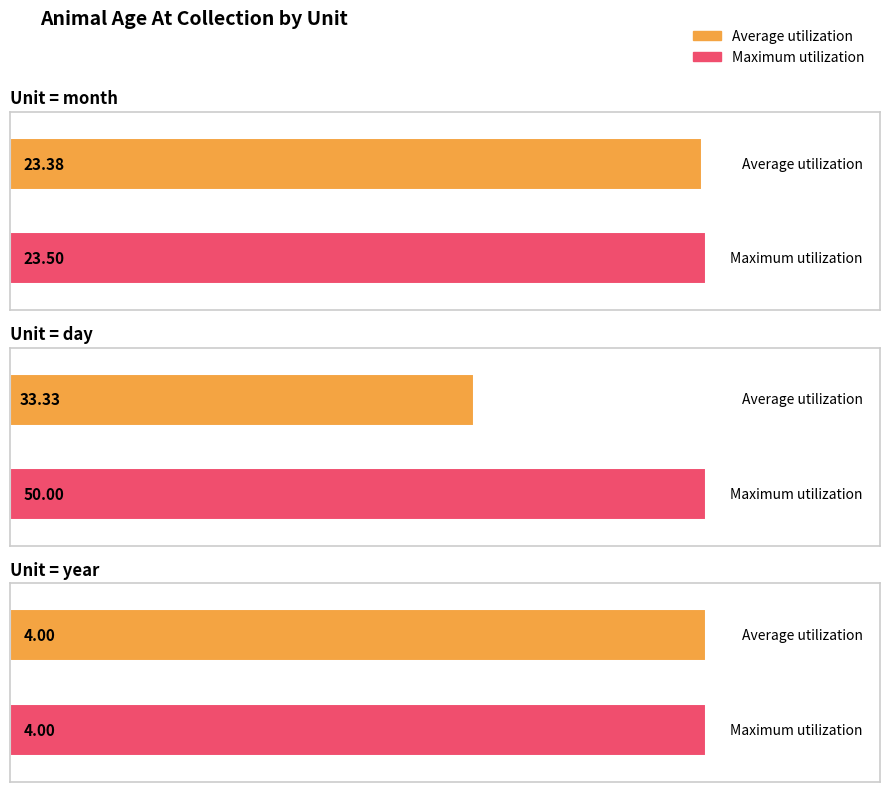

At year, list the series in order from largest to smallest.

Average utilization, Maximum utilization